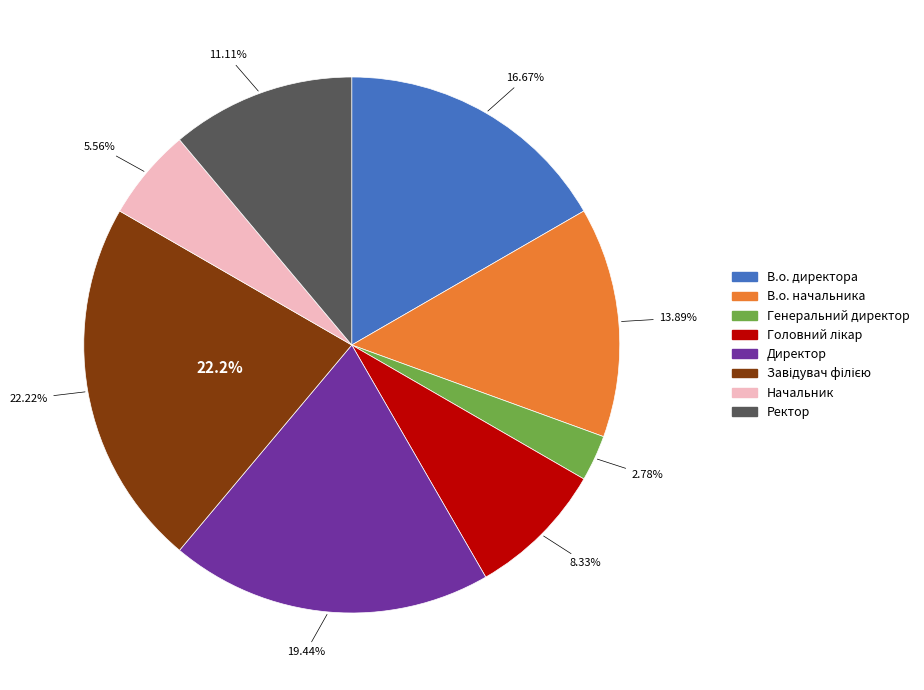

Is В.о. директора the majority of the pie?

No